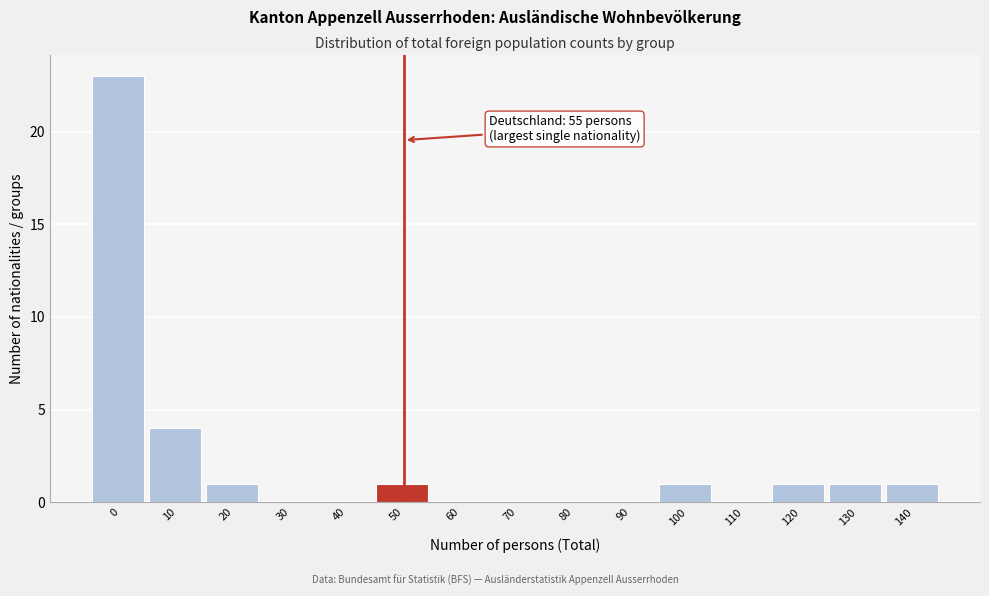

Reading right to left, what are all the values shown in this chart?

140=1	130=1	120=1	110=0	100=1	90=0	80=0	70=0	60=0	50=1	40=0	30=0	20=1	10=4	0=23